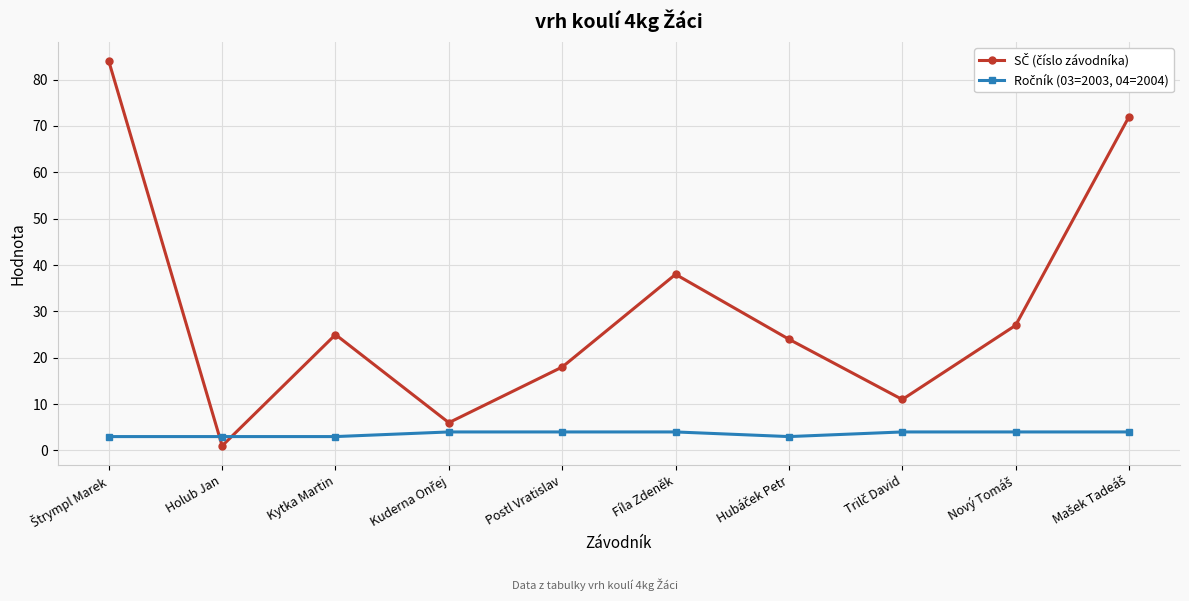

At which category does the chart reach its minimum across all series?

Holub Jan